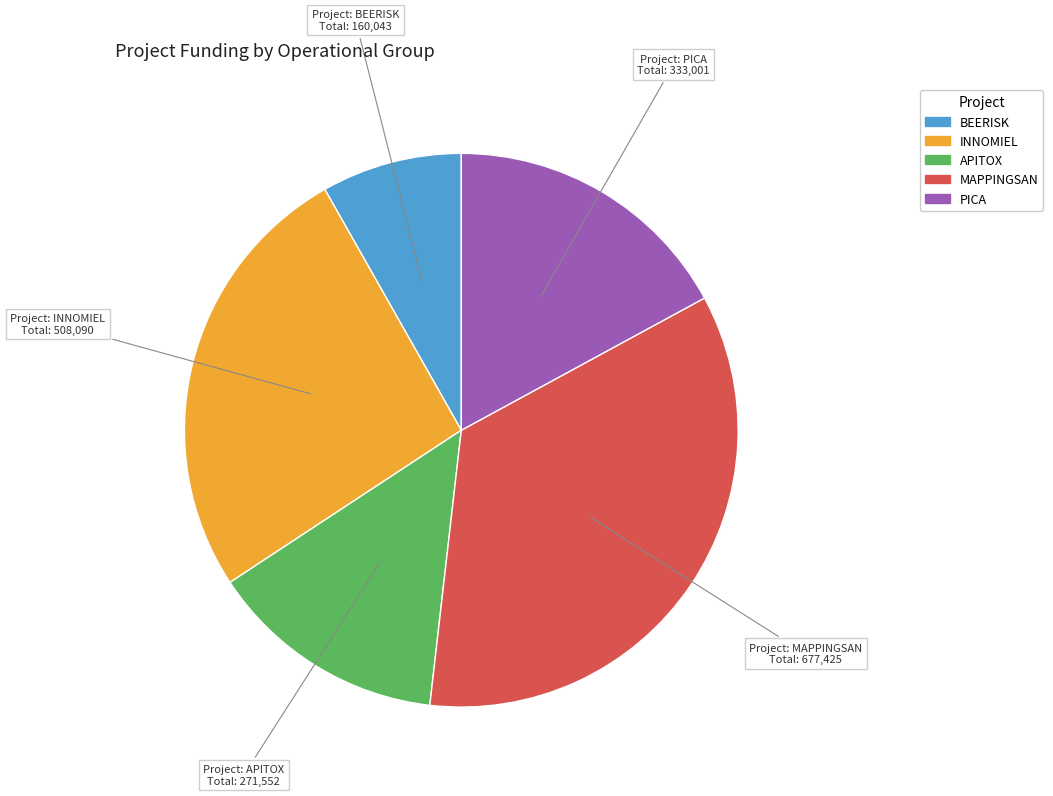

Rank the categories by value from lowest to highest.

BEERISK, APITOX, PICA, INNOMIEL, MAPPINGSAN